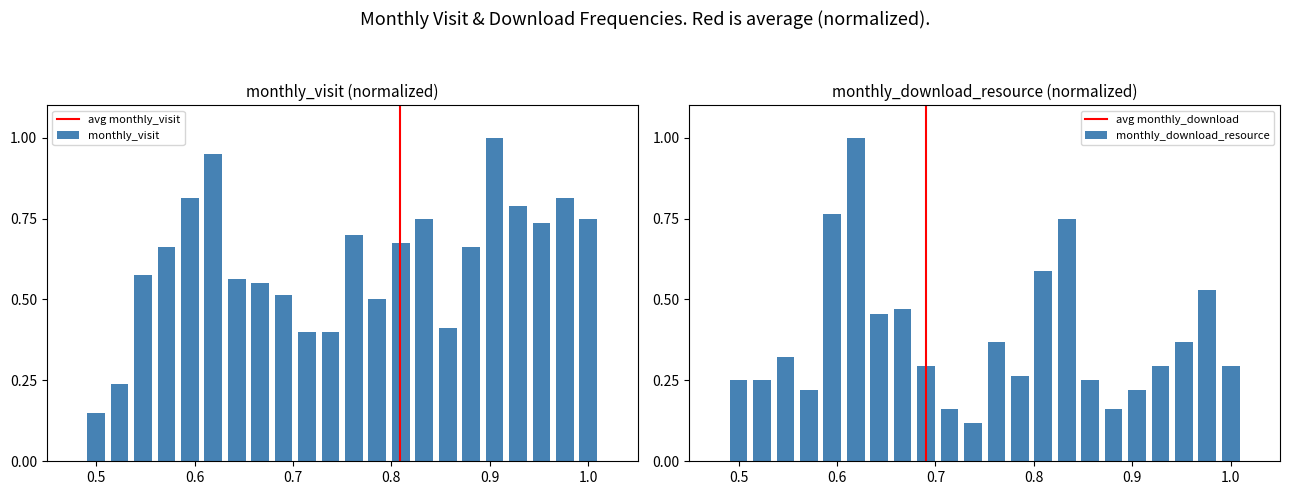

How many distinct data groups are displayed?

2